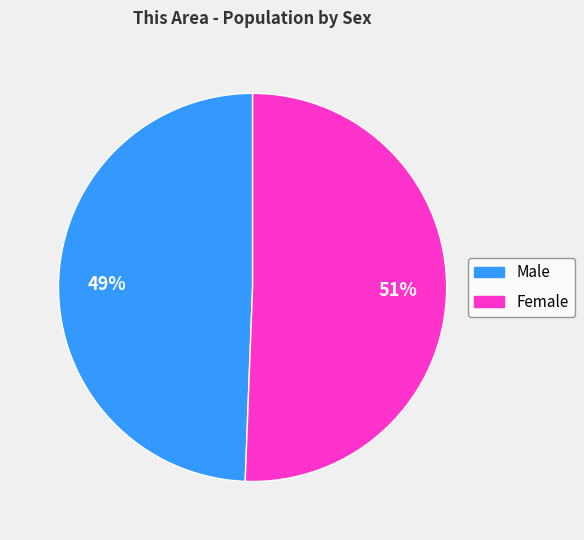

To the nearest percent, what portion does Male represent?

49%